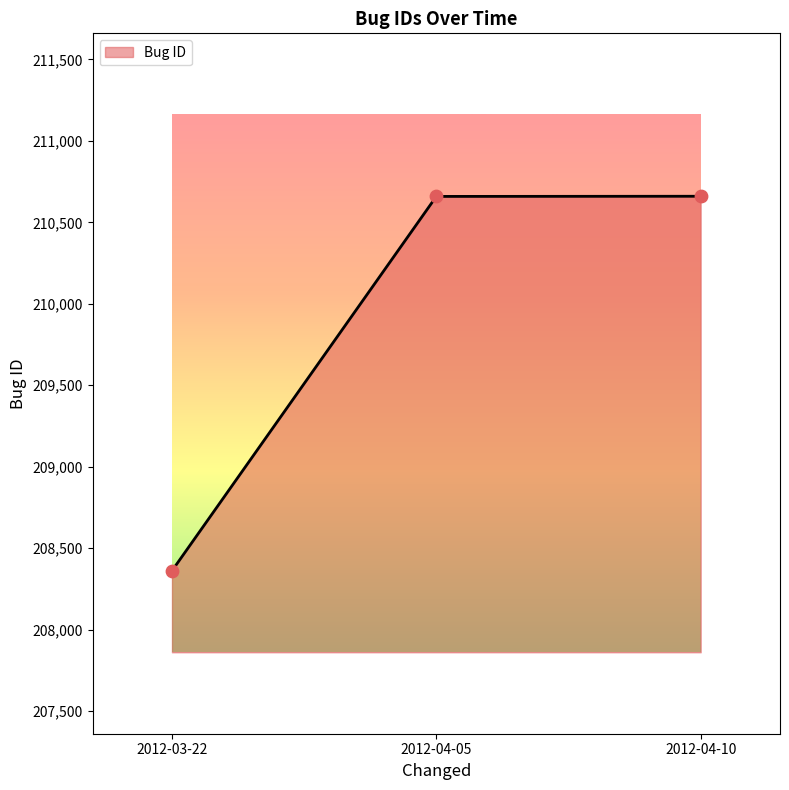

What is the change in value from 2012-03-22 to 2012-04-05?

+2298